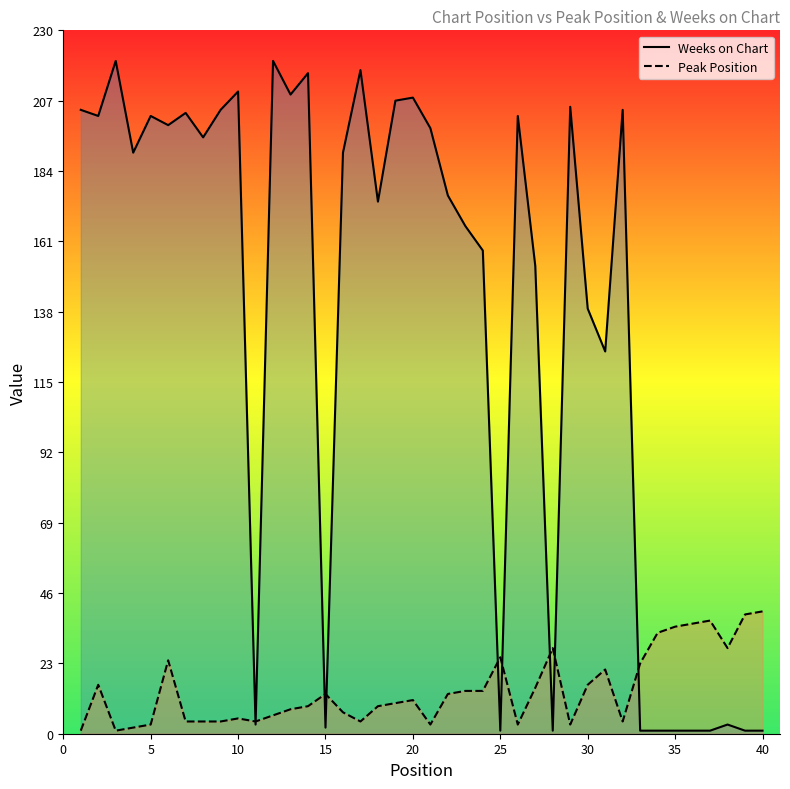

Which series has the largest total across all categories?

Weeks on Chart